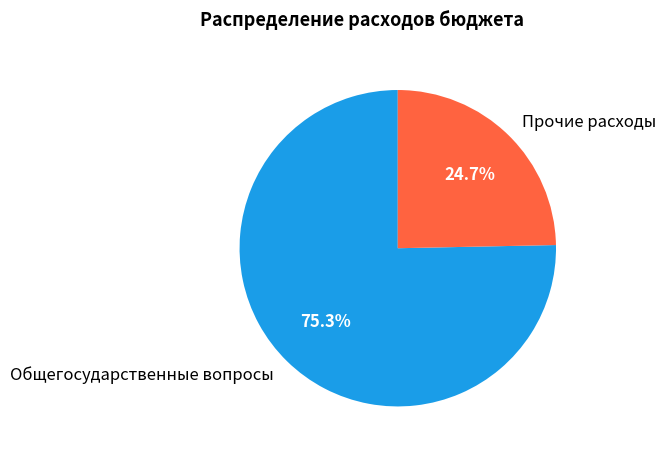

Which slice represents more than half of the pie?

Общегосударственные вопросы